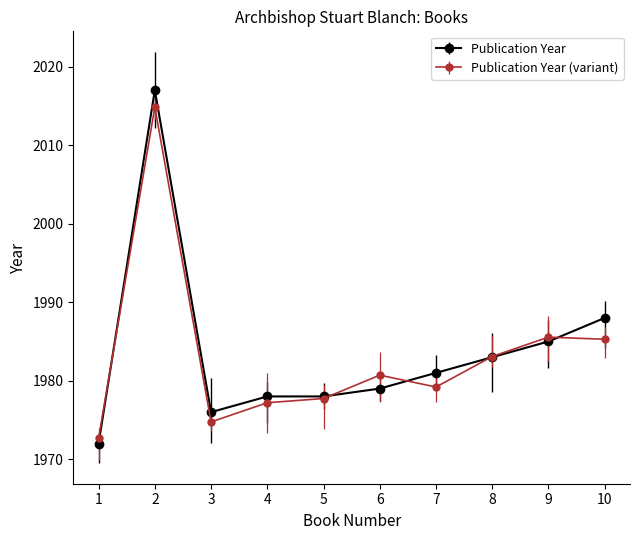

Does the chart display data point markers on the line(s)?

Yes